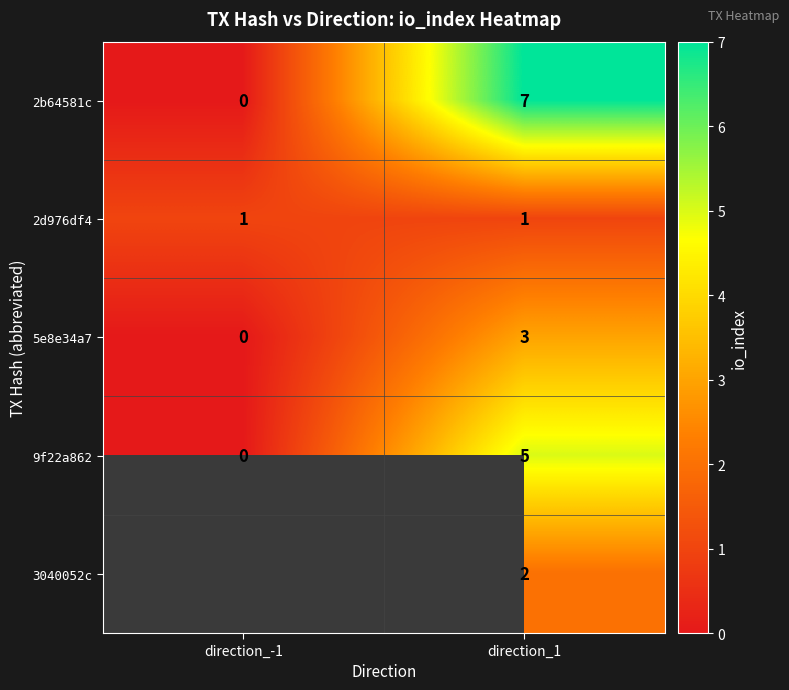

Rank the categories by 5e8e34a7 value from lowest to highest.

direction_-1, direction_1